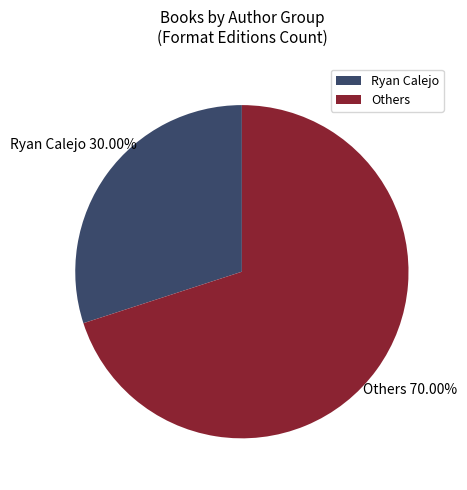

Is the sum of Others and Ryan Calejo greater than half?

Yes